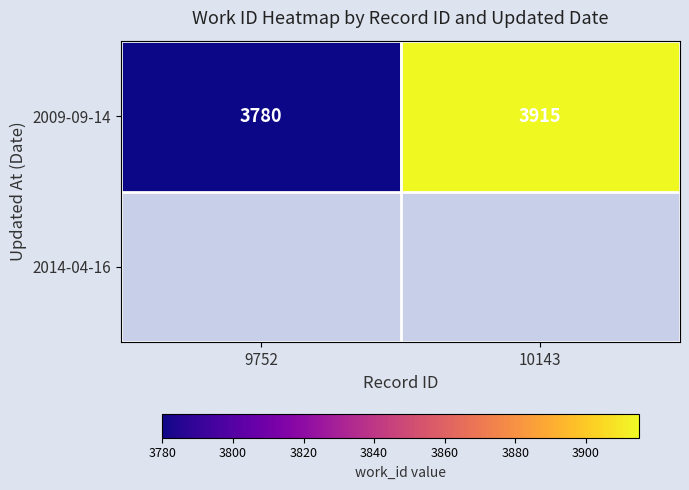

Rank the categories by value from highest to lowest.

10143, 9752